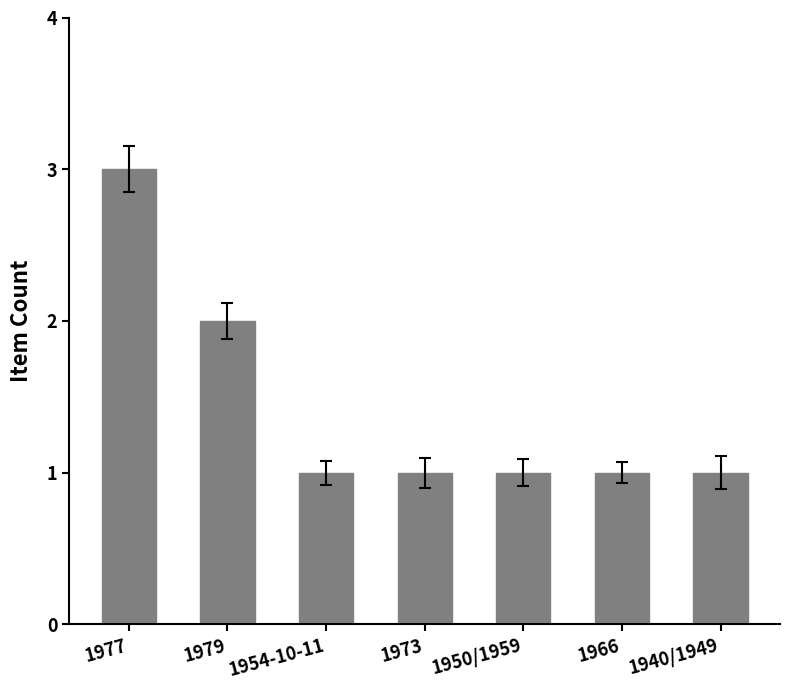

Are the bars horizontal?

No